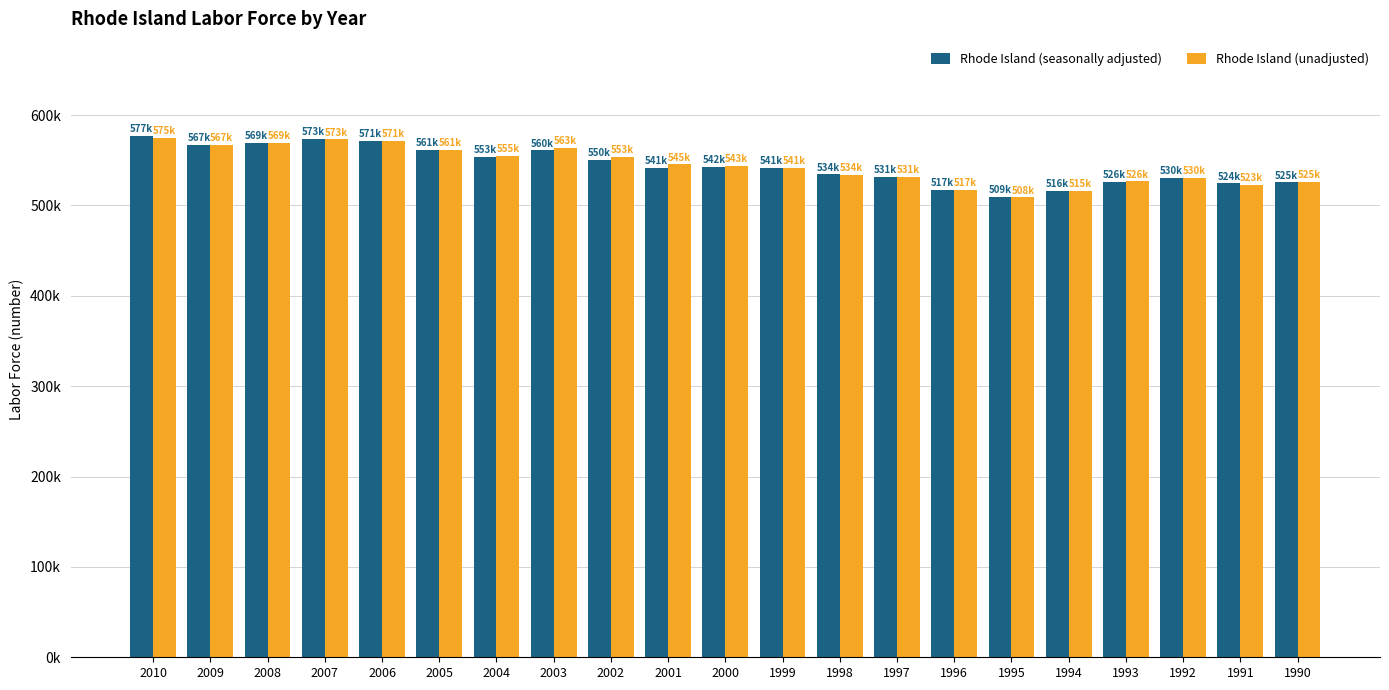

Does the chart contain any negative values?

No